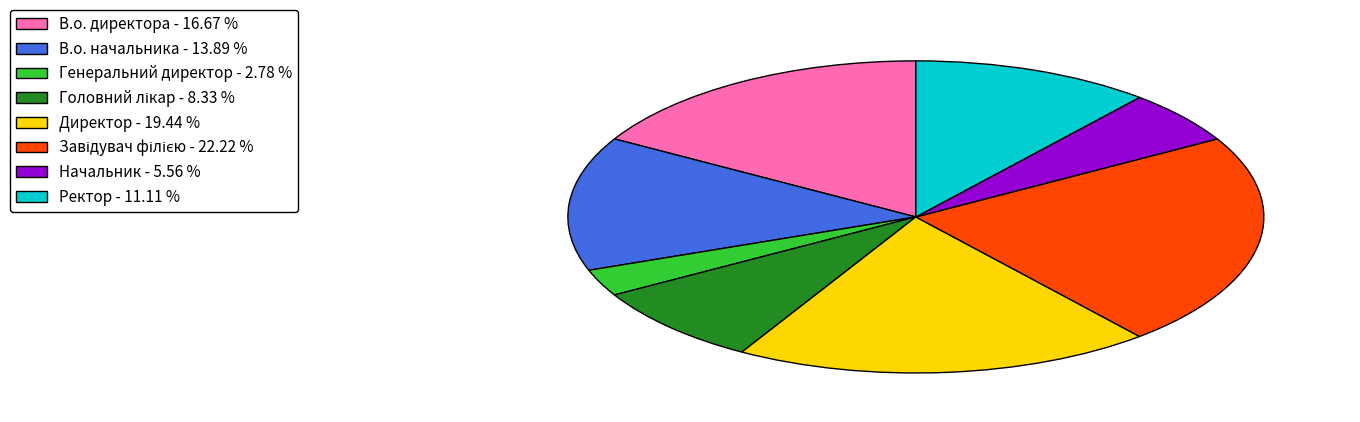

Do Начальник - 5.56 % and В.о. директора - 16.67 % together represent more than half of the pie?

No